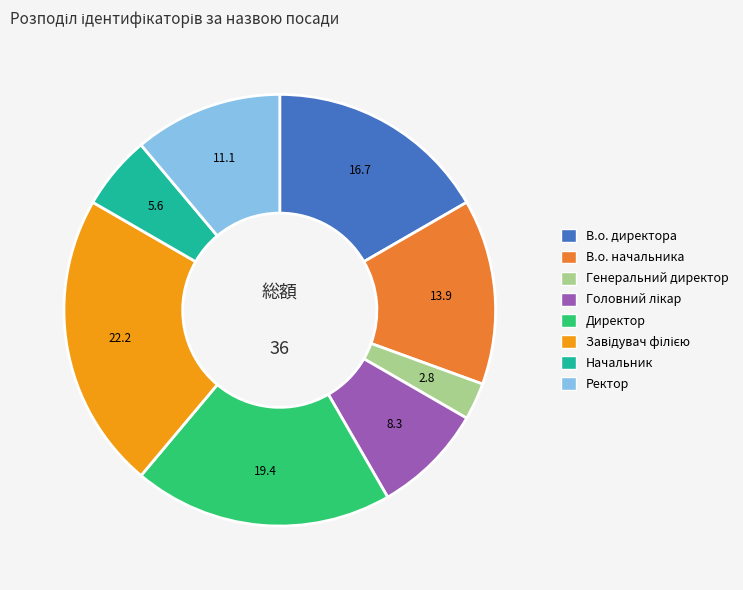

True or false: В.о. начальника accounts for 14% of the total.

True